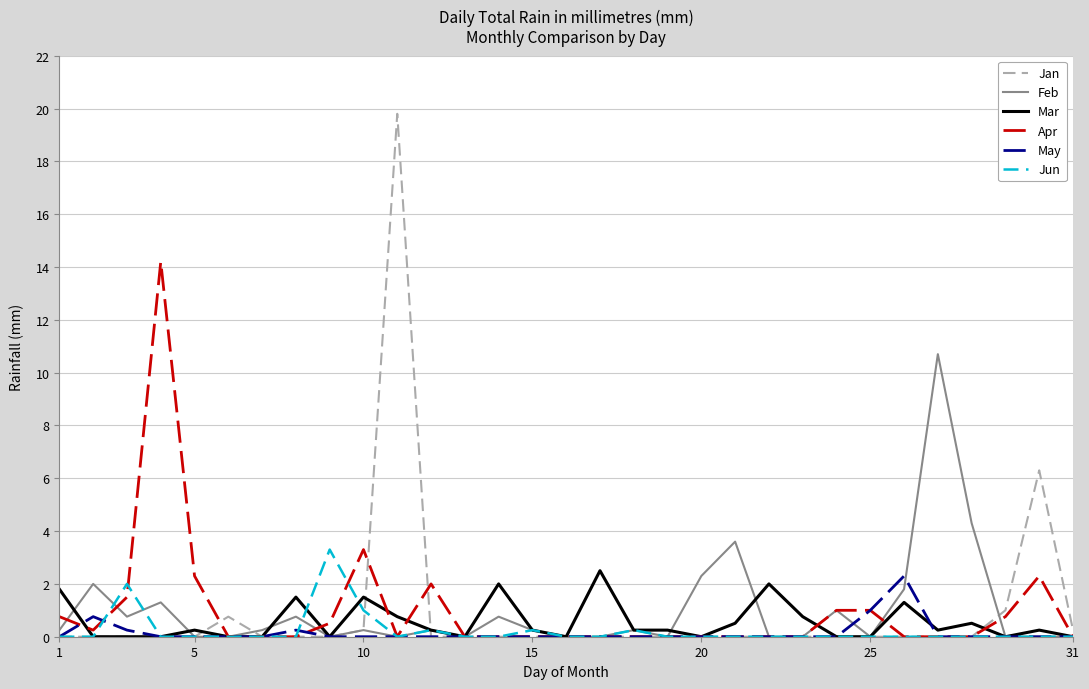

What are all the series names shown in the legend?

Jan, Feb, Mar, Apr, May, Jun